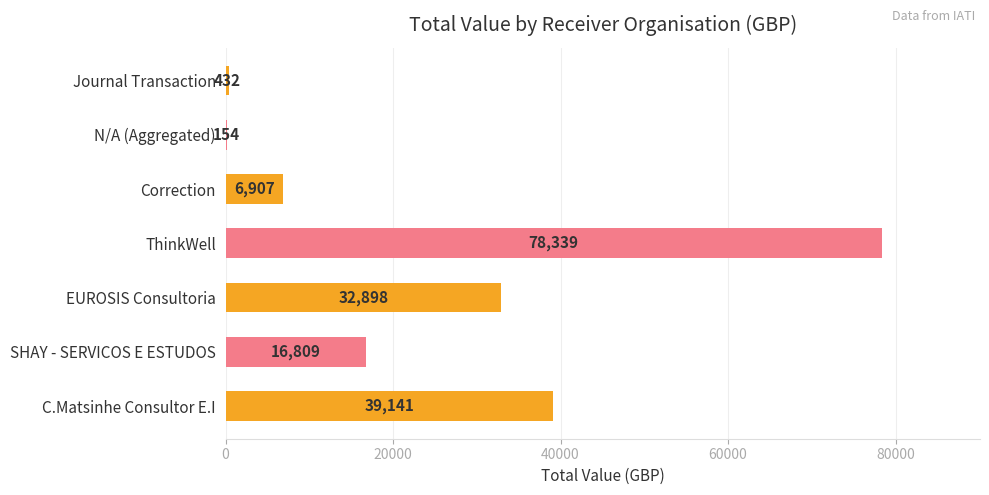

What is the sum of all values?

174680